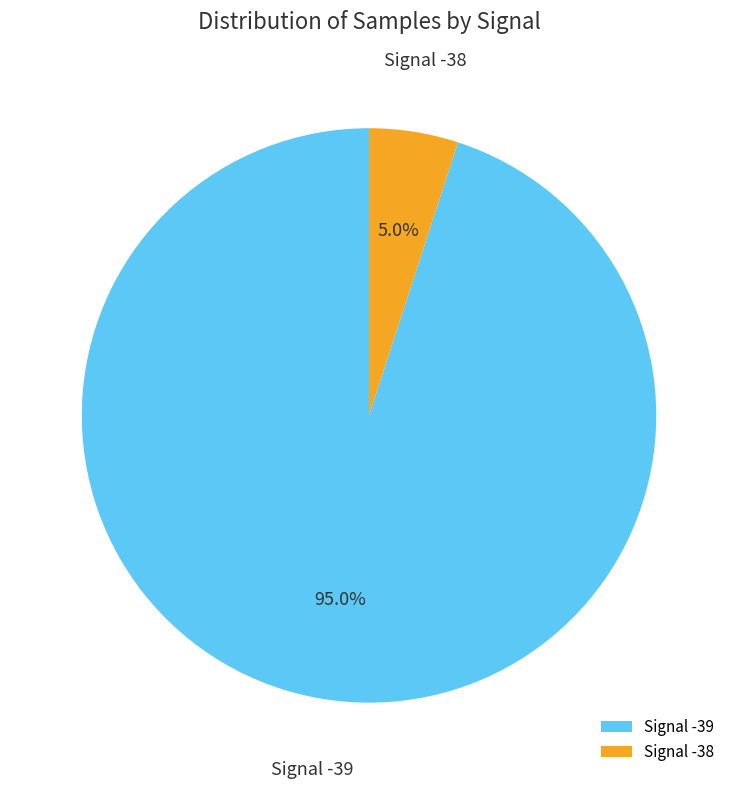

Which slice is the largest?

Signal -39